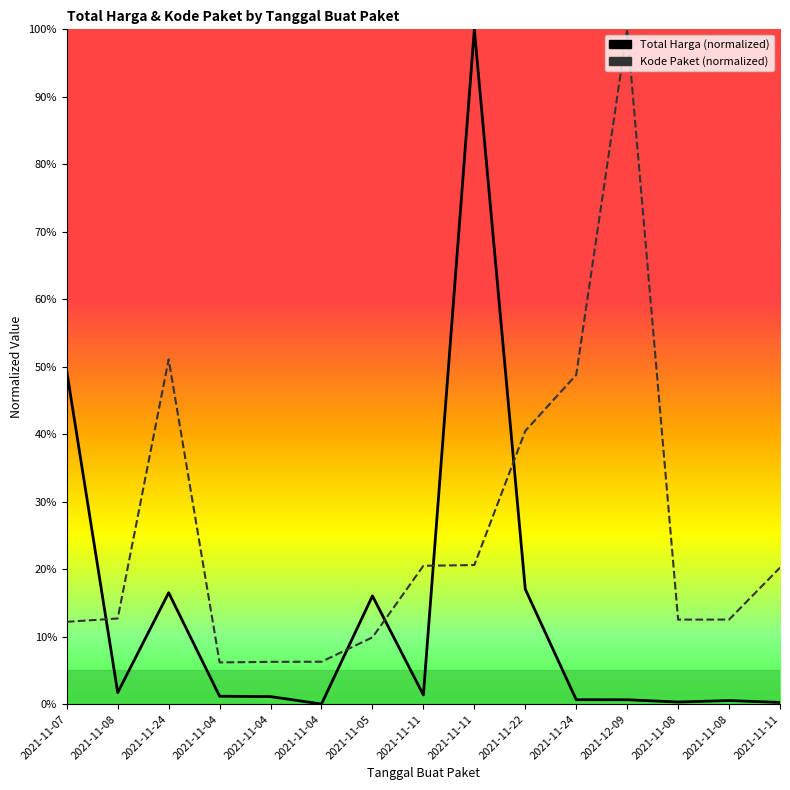

List the series in order of their overall mean, lowest first.

Total Harga, Kode Paket